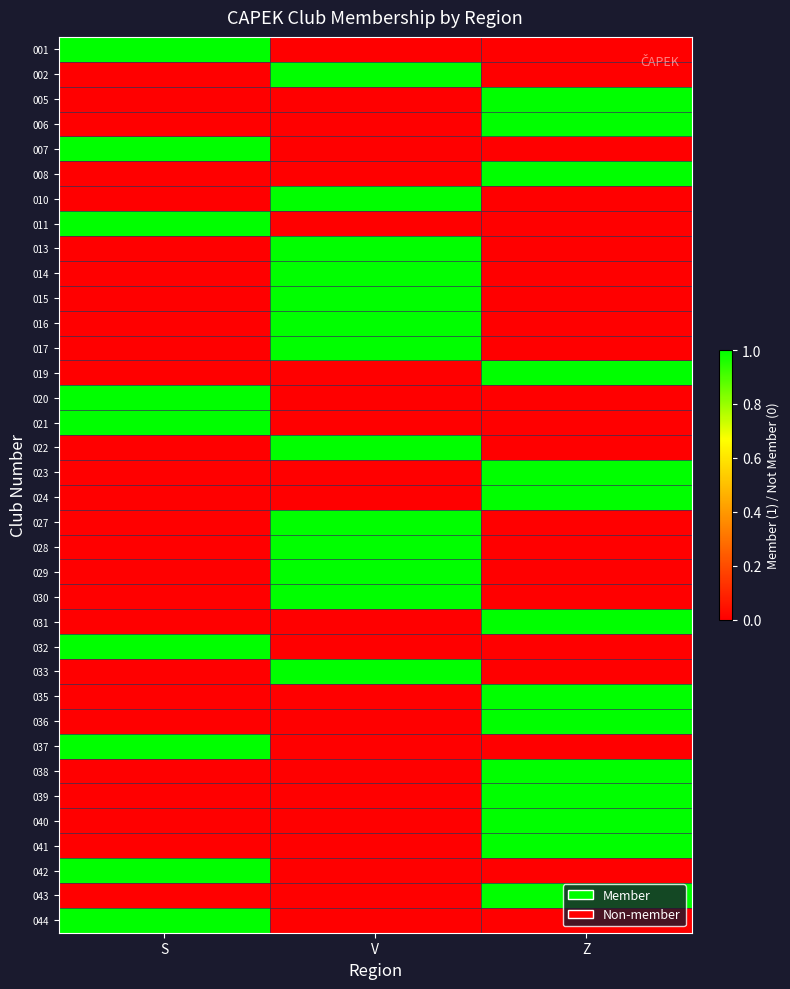

What is the total value across all series at Z?

14